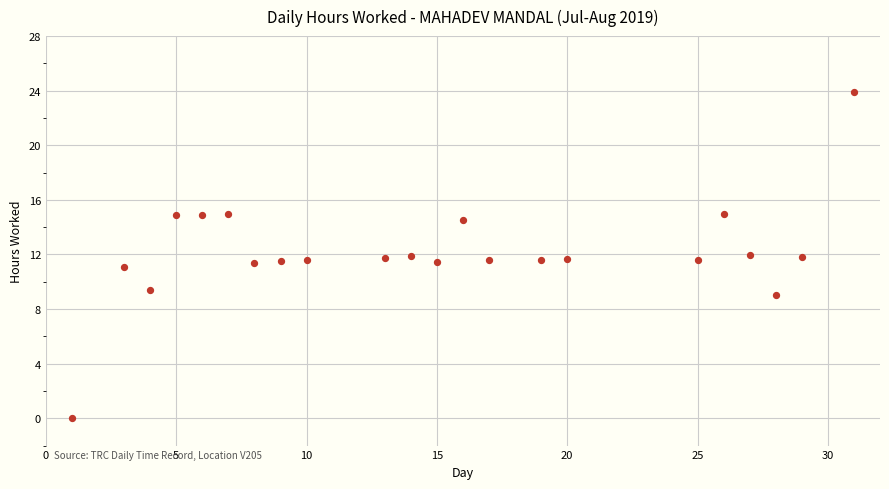

What is the range of Y values (max minus min)?

23.9